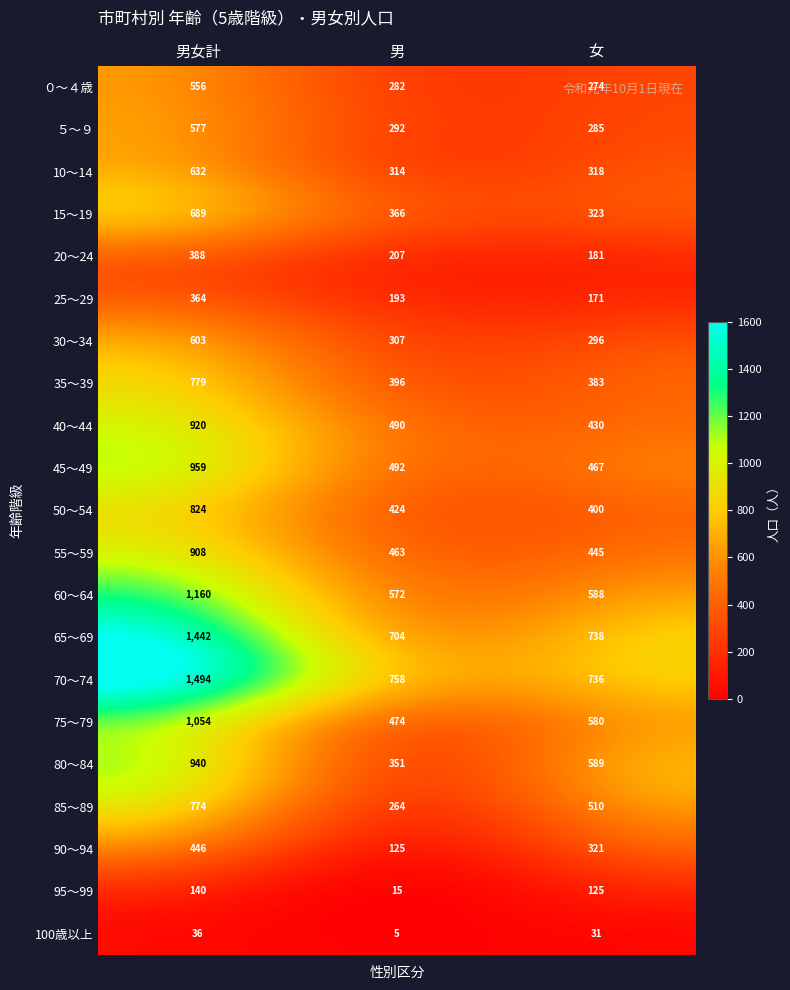

The 75～79 series shows 474 at 男. True or false?

True